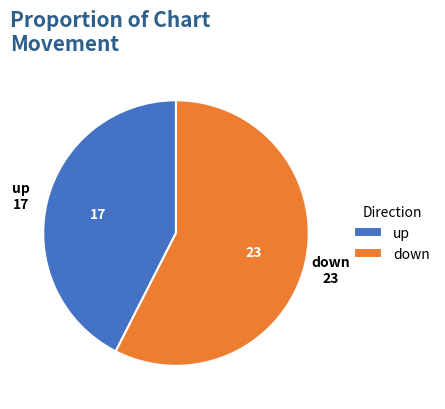

The up slice represents 42% of the pie. True or false?

True